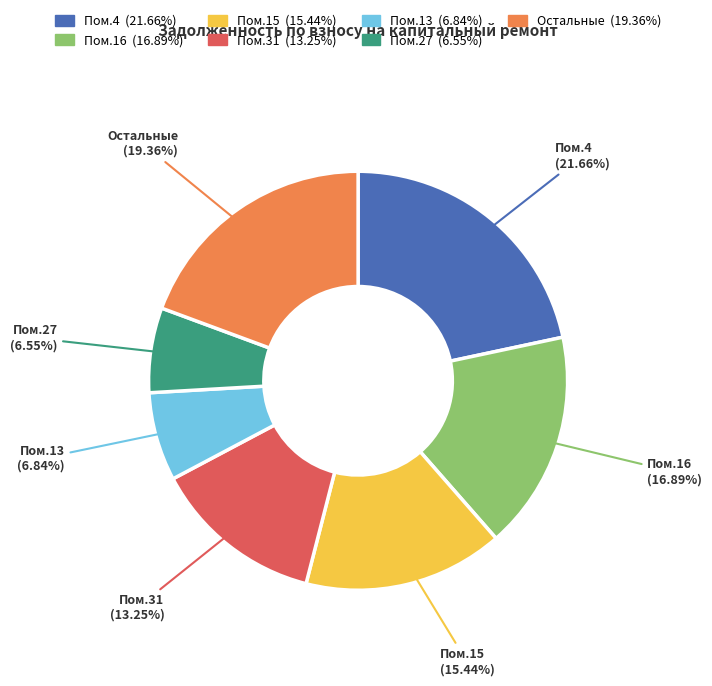

Which has a higher value, Пом.16 or Пом.13?

Пом.16